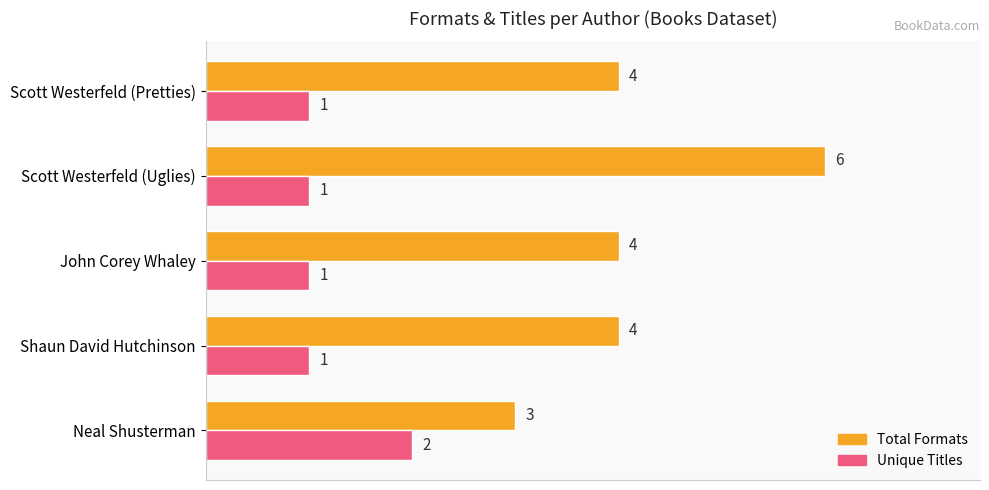

Is it true that Total Formats equals 4 at John Corey Whaley?

True